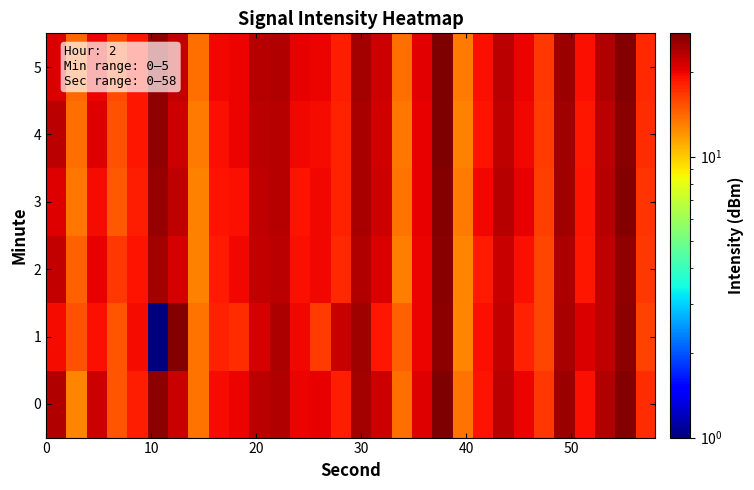

List the series in order of their peak value, lowest first.

2, 1, 3, 4, 0, 5